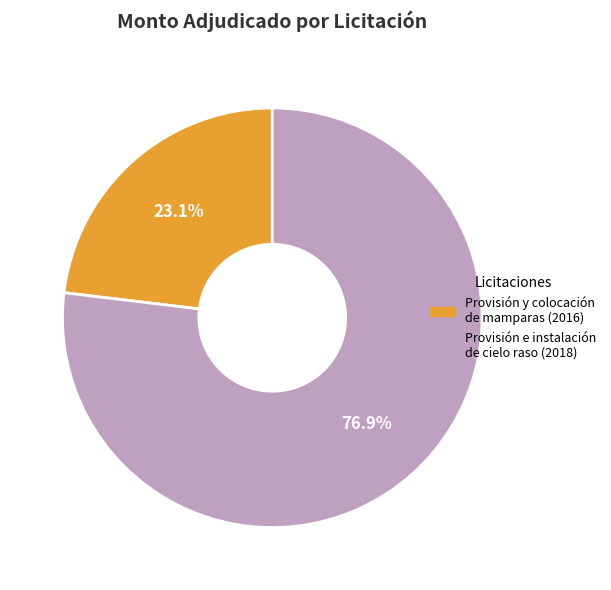

Count the number of slices in the pie.

2